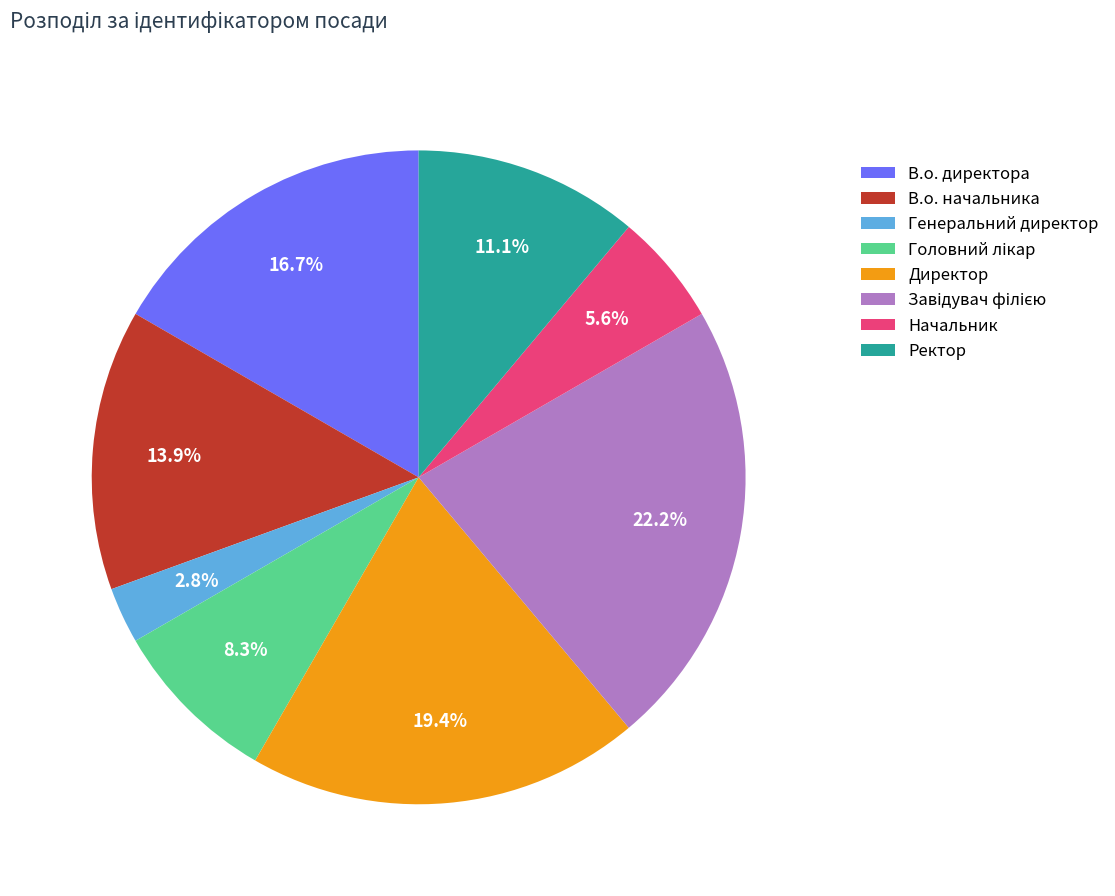

True or false: В.о. начальника accounts for 1% of the total.

False